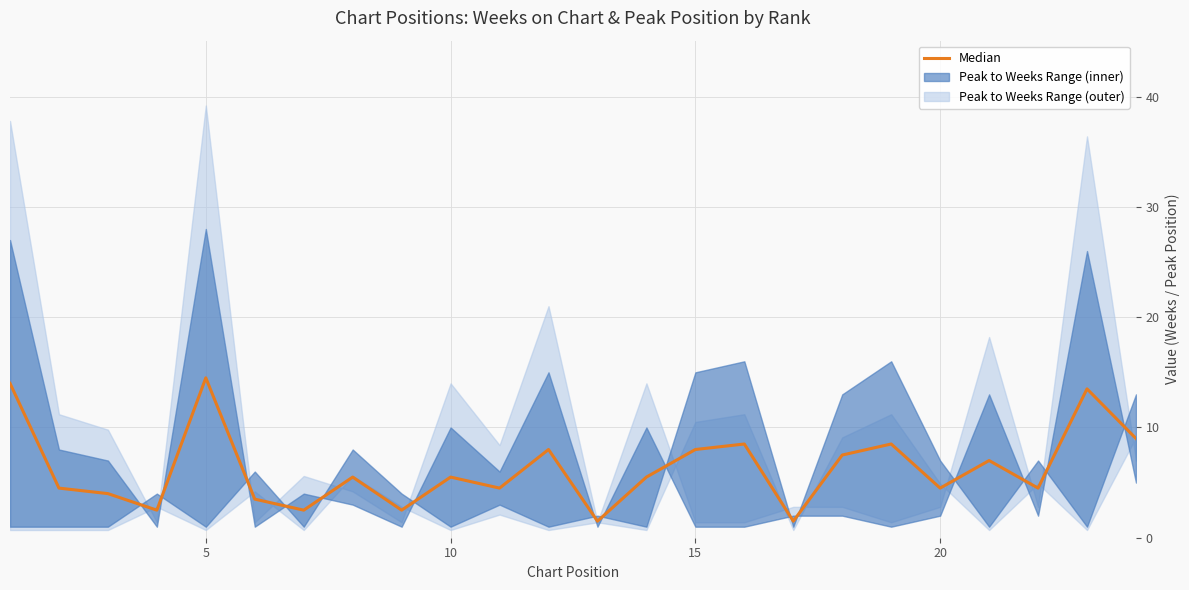

How many values are below 5?

11